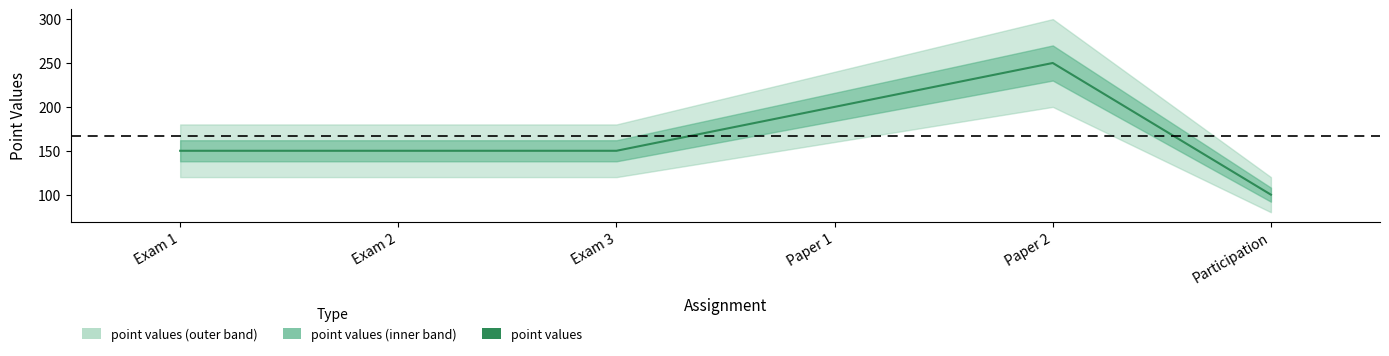

Is it true that the value at Exam 1 is 150?

True